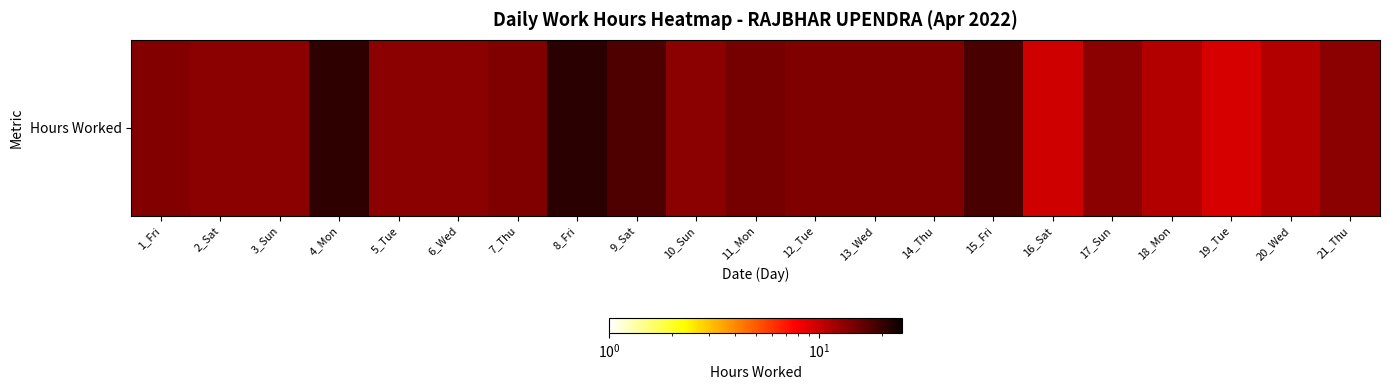

Reading left to right, extract all data points from this chart.

1_Fri=13.9	2_Sat=0.0	3_Sun=0.0	4_Mon=20.7	5_Tue=0.0	6_Wed=13.4	7_Thu=14.1	8_Fri=21.4	9_Sat=17.9	10_Sun=0.0	11_Mon=14.8	12_Tue=14.1	13_Wed=14.1	14_Thu=14.1	15_Fri=18.3	16_Sat=9.7	17_Sun=0.0	18_Mon=11.1	19_Tue=9.3	20_Wed=11.1	21_Thu=0.0